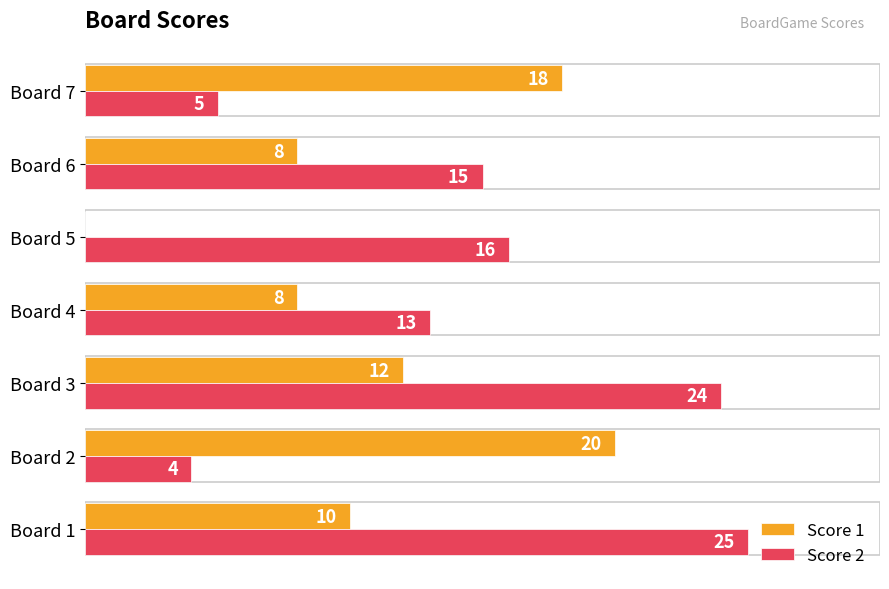

Which category has the highest value in the Score 2 series?

Board 1